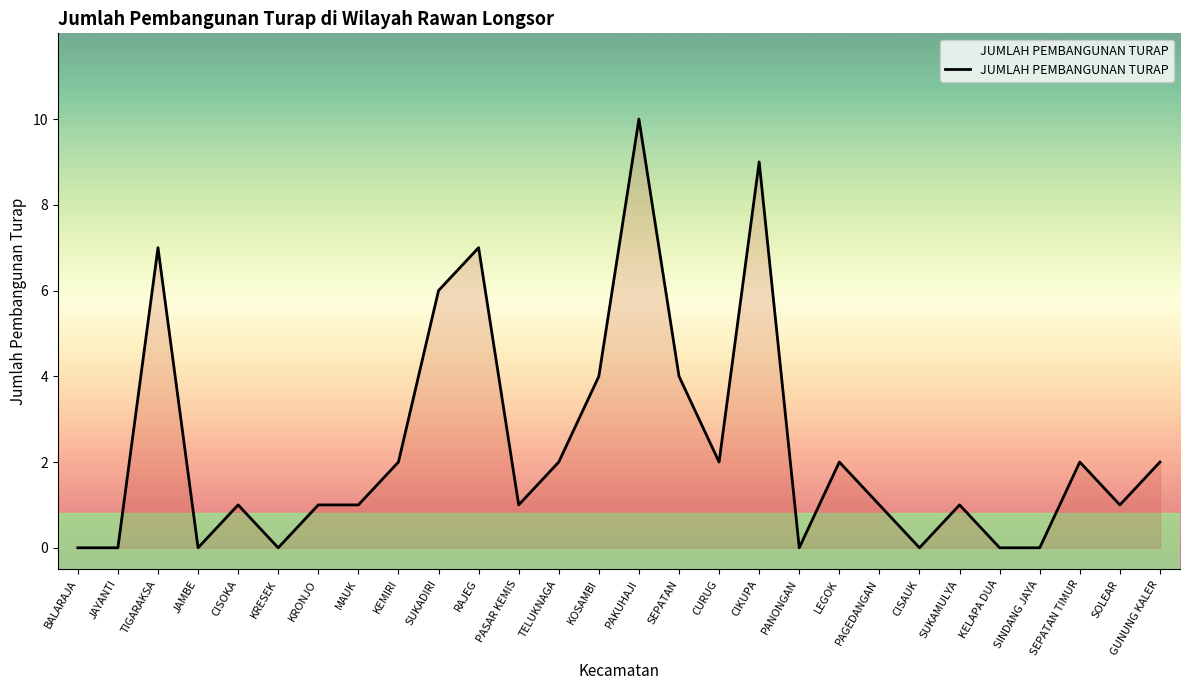

Count the number of categories in the chart.

28